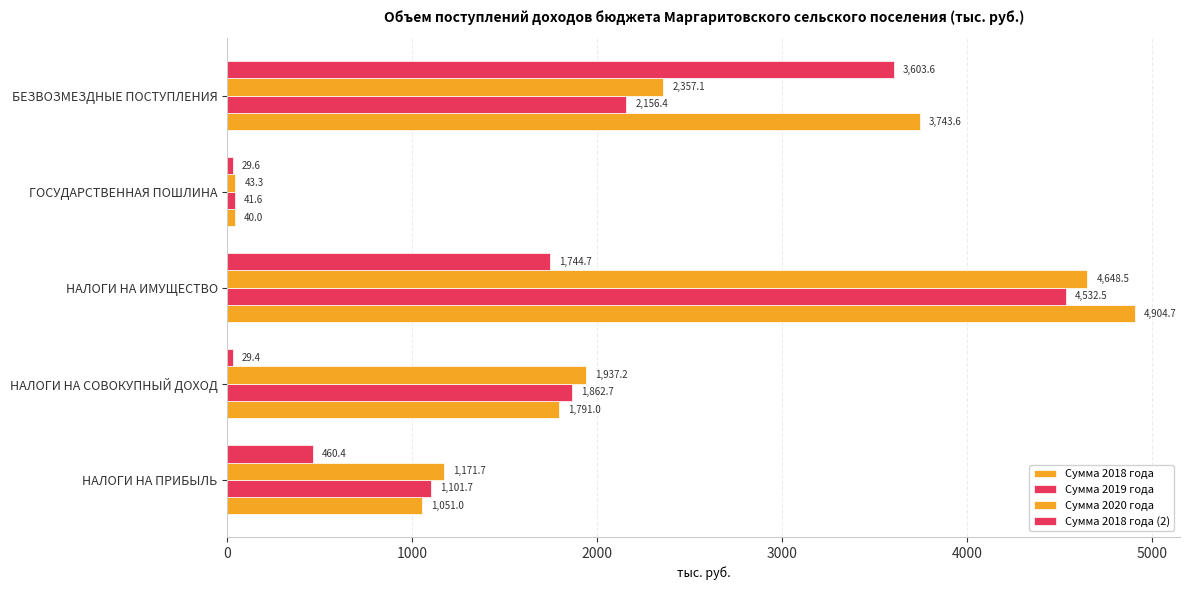

How many data points in Сумма 2018 года (2) are less than 460?

2